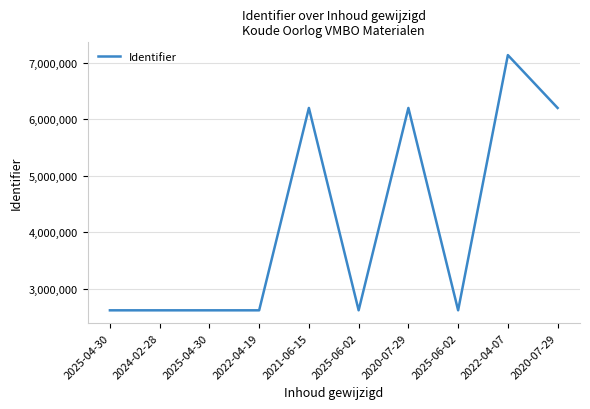

List the labels in order of value, largest first.

2022-04-07, 2020-07-29, 2020-07-29, 2021-06-15, 2025-06-02, 2025-06-02, 2022-04-19, 2025-04-30, 2024-02-28, 2025-04-30